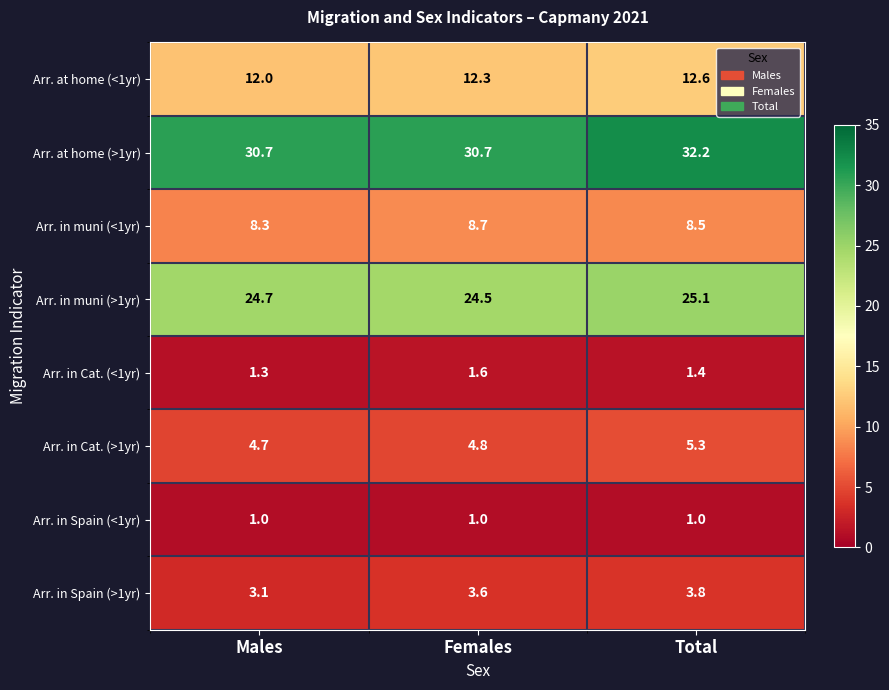

Rank the series by their maximum value, from highest to lowest.

Arr. at home (>1yr), Arr. in muni (>1yr), Arr. at home (<1yr), Arr. in muni (<1yr), Arr. in Cat. (>1yr), Arr. in Spain (>1yr), Arr. in Cat. (<1yr), Arr. in Spain (<1yr)